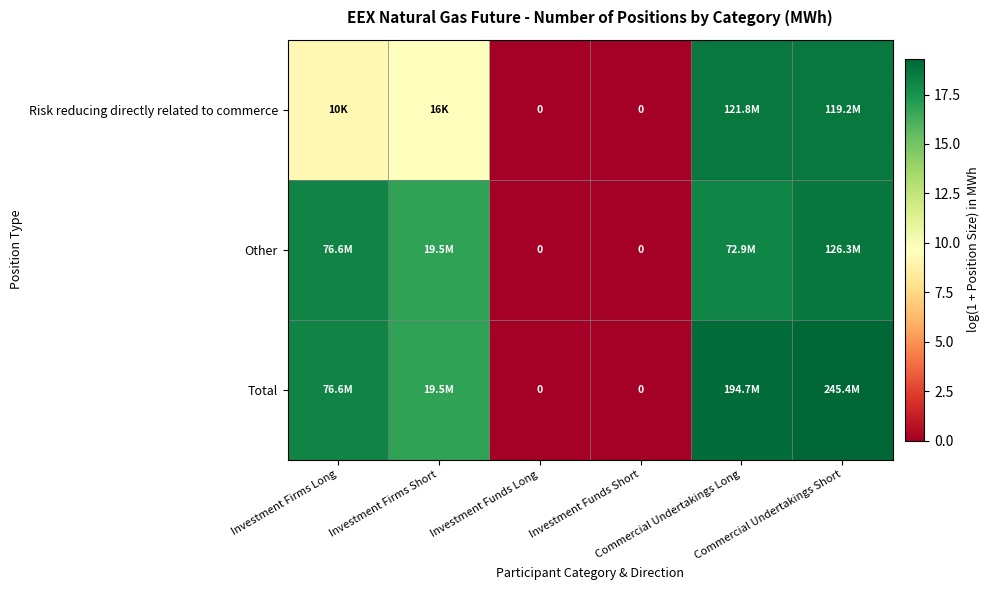

How many values in Other are above zero?

4